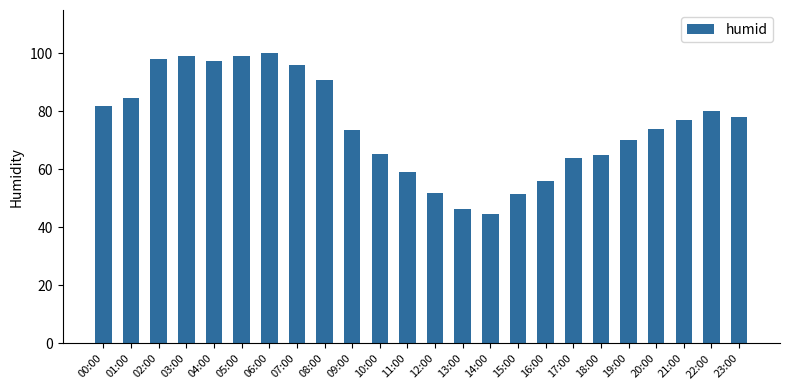

Reading left to right, transcribe all the data shown in this chart.

00:00=82.0	01:00=84.5	02:00=98.0	03:00=99.0	04:00=97.5	05:00=99.0	06:00=100.0	07:00=96.0	08:00=91.0	09:00=73.5	10:00=65.5	11:00=59.0	12:00=52.0	13:00=46.5	14:00=44.5	15:00=51.5	16:00=56.0	17:00=64.0	18:00=65.0	19:00=70.0	20:00=74.0	21:00=77.0	22:00=80.0	23:00=78.0